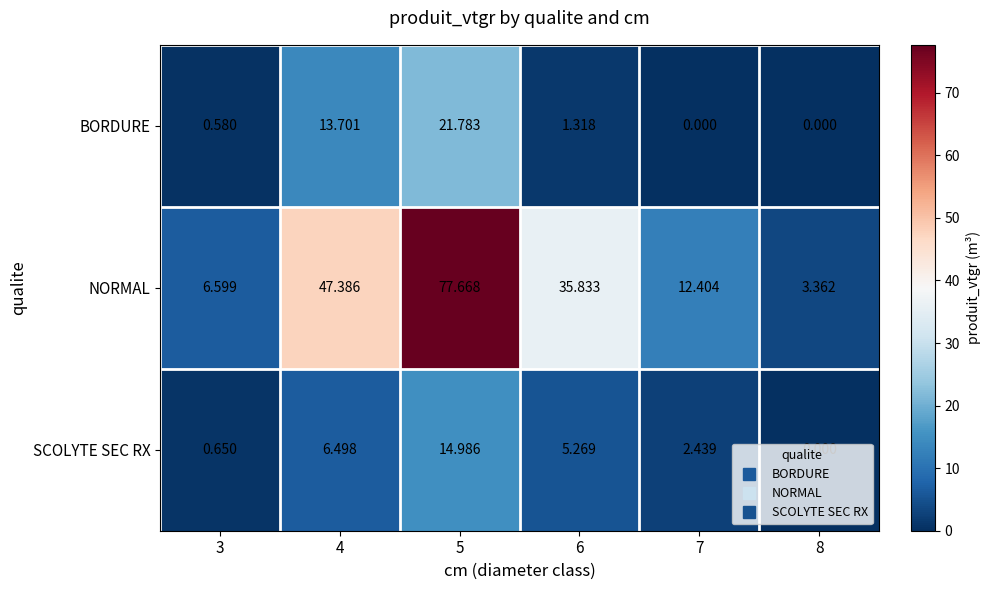

Which series has the largest total across all categories?

NORMAL